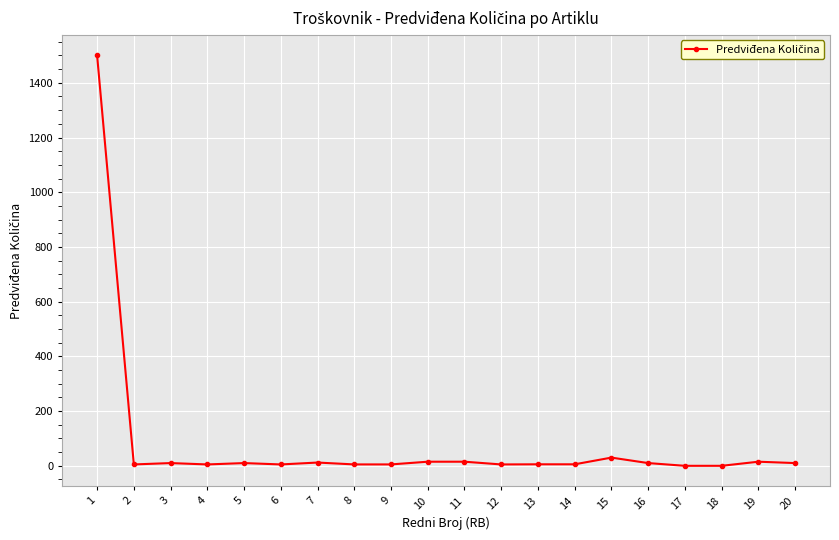

What is the difference between the maximum and minimum values?

1500.0